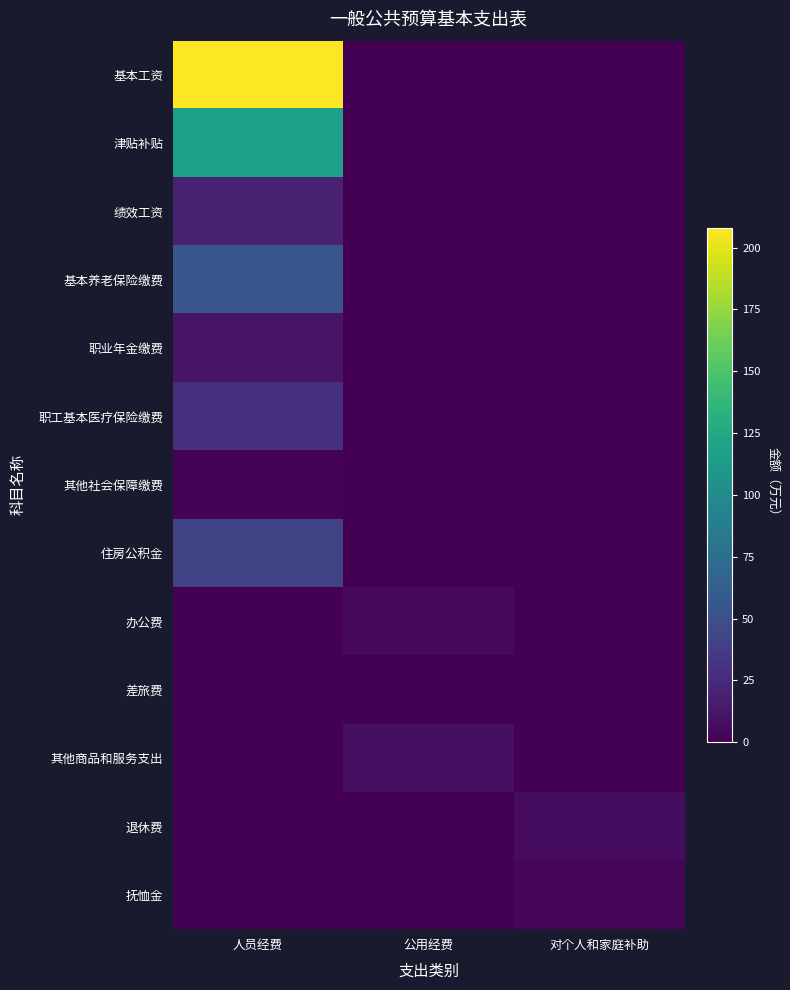

Reading left to right, what are all the values shown in this chart?

基本工资: 人员经费=208.1	公用经费=0.0	对个人和家庭补助=0.0
津贴补贴: 人员经费=117.8	公用经费=0.0	对个人和家庭补助=0.0
绩效工资: 人员经费=19.3	公用经费=0.0	对个人和家庭补助=0.0
基本养老保险缴费: 人员经费=54.9	公用经费=0.0	对个人和家庭补助=0.0
职业年金缴费: 人员经费=10.7	公用经费=0.0	对个人和家庭补助=0.0
职工基本医疗保险缴费: 人员经费=28.2	公用经费=0.0	对个人和家庭补助=0.0
其他社会保障缴费: 人员经费=2.4	公用经费=0.0	对个人和家庭补助=0.0
住房公积金: 人员经费=41.4	公用经费=0.0	对个人和家庭补助=0.0
办公费: 人员经费=0.0	公用经费=5.0	对个人和家庭补助=0.0
差旅费: 人员经费=0.0	公用经费=0.5	对个人和家庭补助=0.0
其他商品和服务支出: 人员经费=0.0	公用经费=8.9	对个人和家庭补助=0.0
退休费: 人员经费=0.0	公用经费=0.0	对个人和家庭补助=6.5
抚恤金: 人员经费=0.0	公用经费=0.0	对个人和家庭补助=3.0